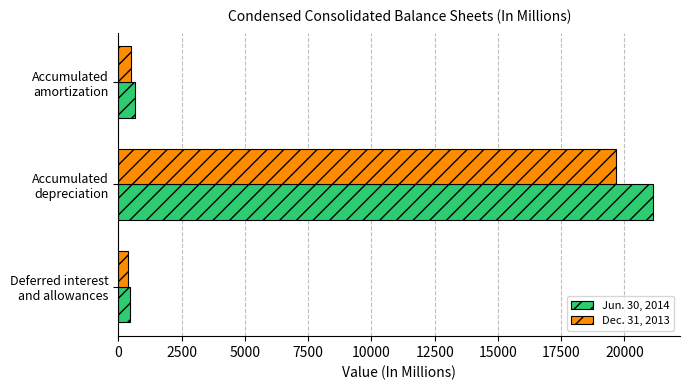

What is the maximum value for Jun. 30, 2014?

21137